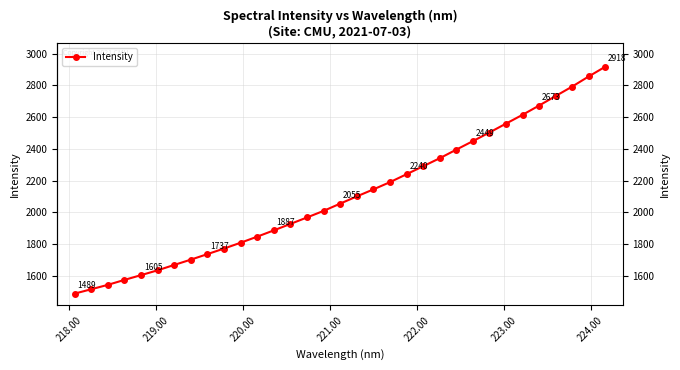

True or false: the data has more than 0 interior local peaks.

False